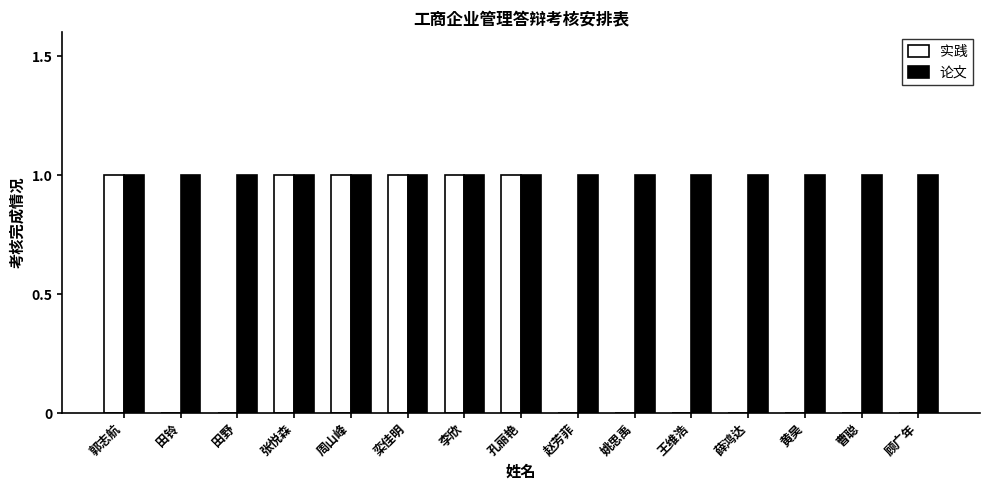

Which series has the largest total across all categories?

论文